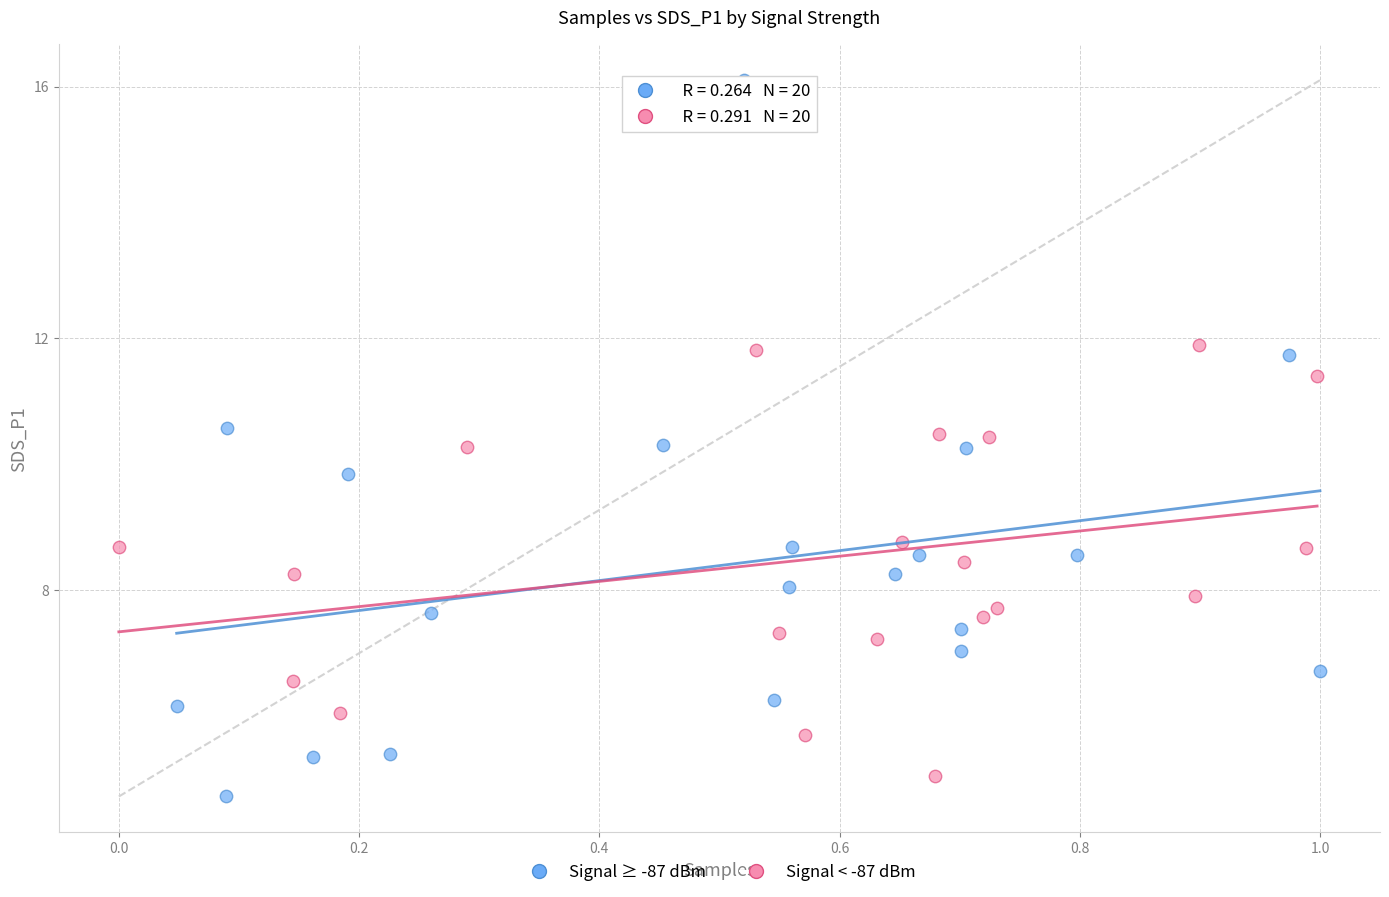

Which series has the widest spread of Y values?

Signal ≥ -87 dBm